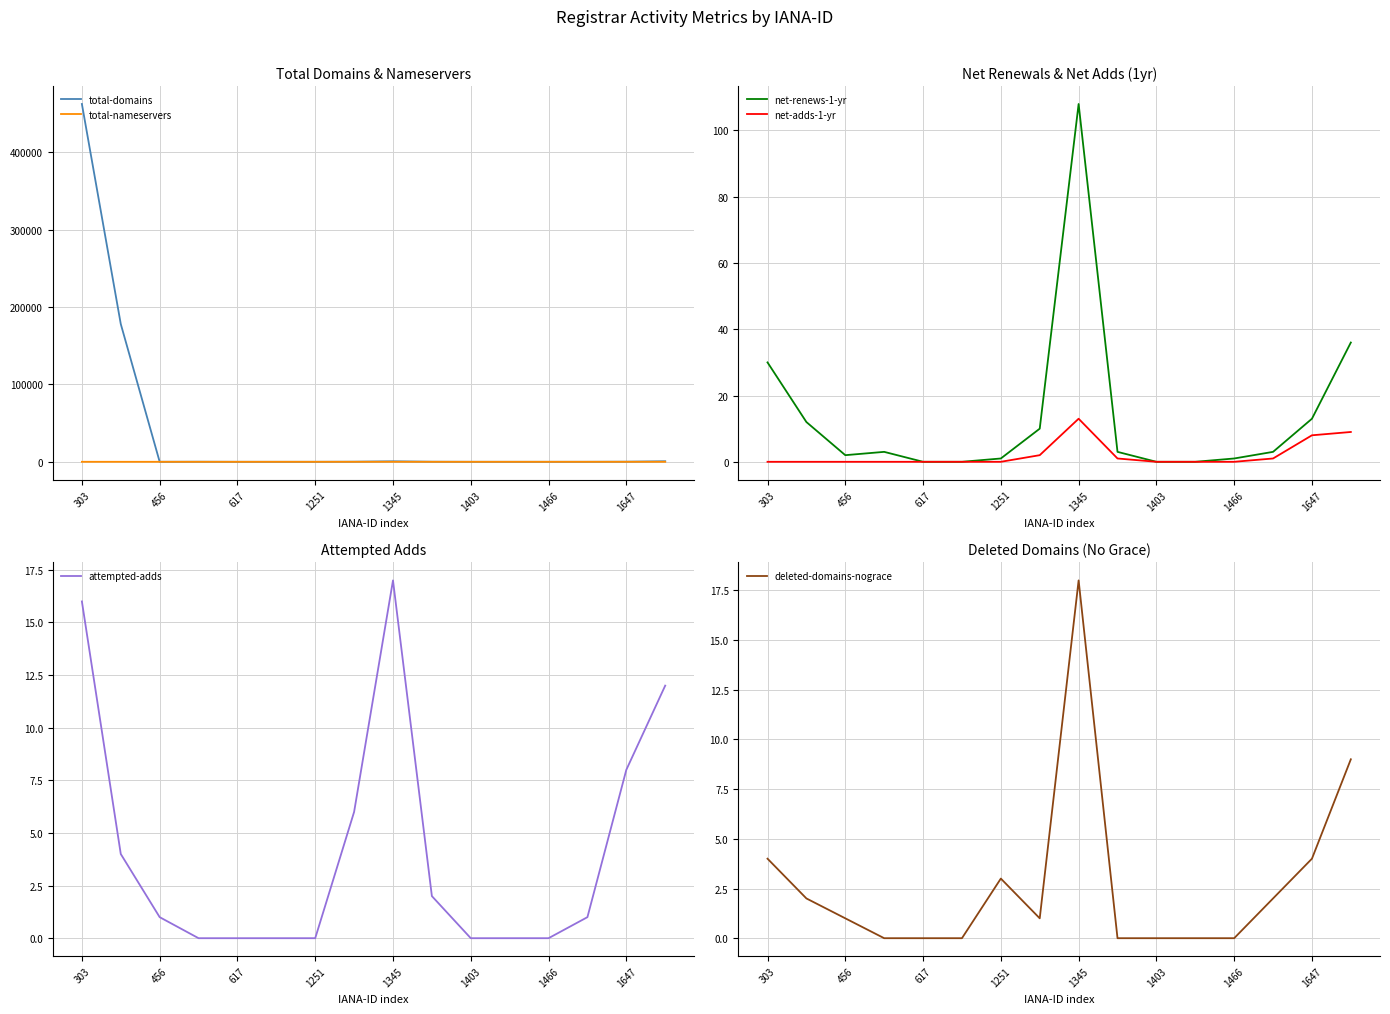

How many lines are shown in the chart?

6